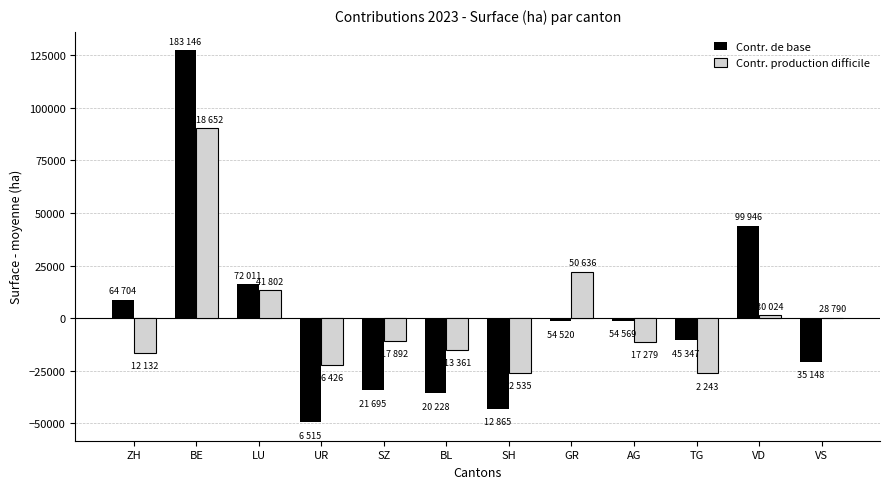

The Contr. production difficile series shows -18222.0 at SZ. True or false?

False